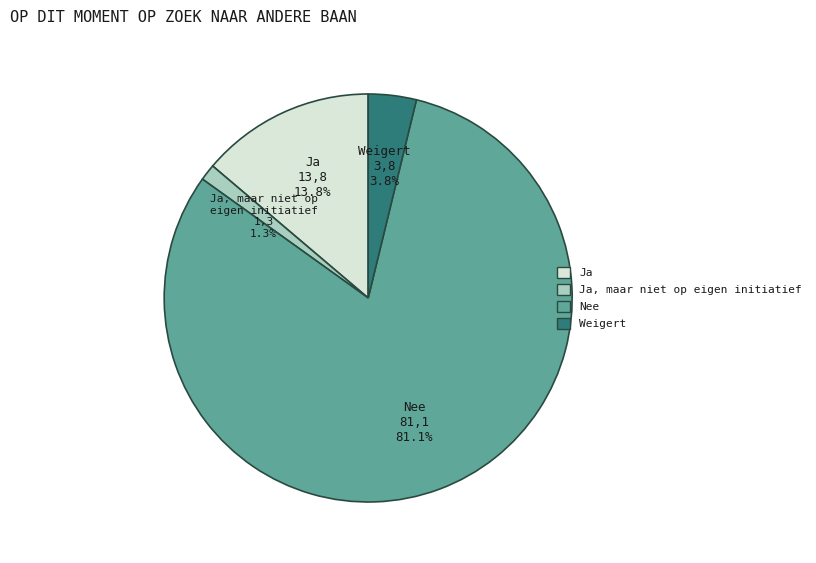

Does Ja, maar niet op eigen initiatief account for over 50% of the chart?

No